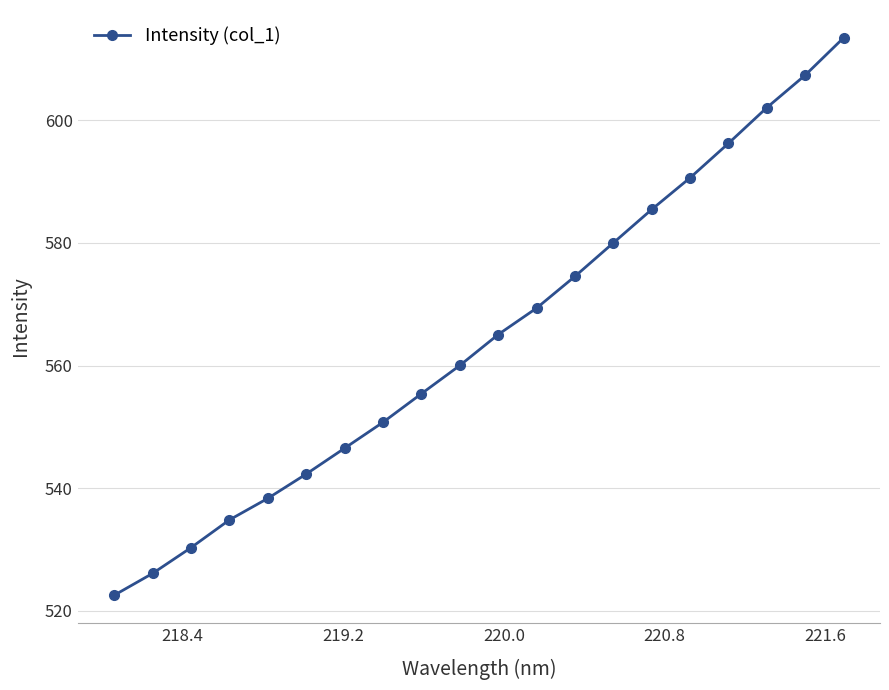

True or false: there are more than 2 points higher than both neighbors.

False